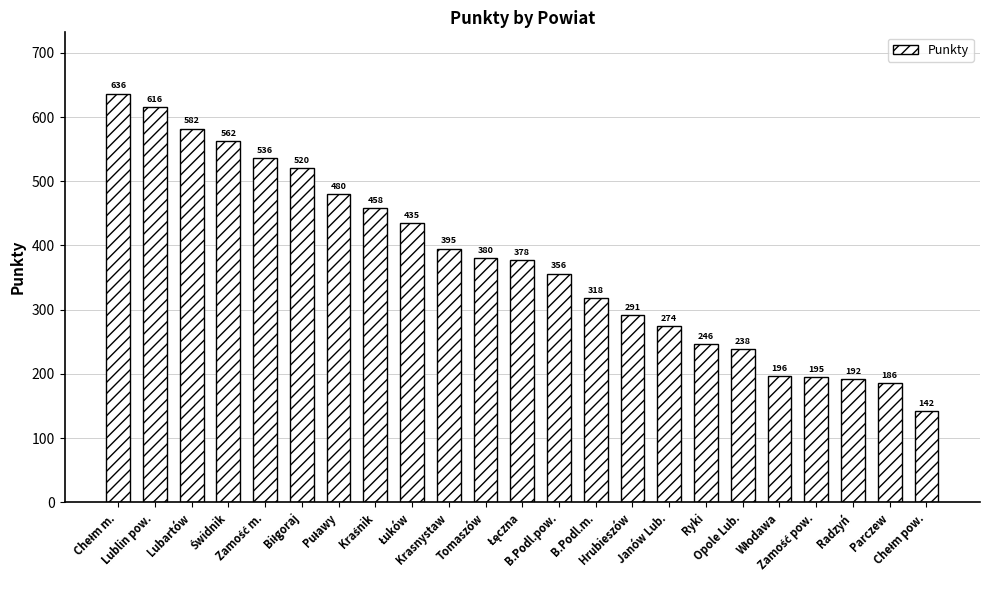

Does the chart contain stacked bars?

No